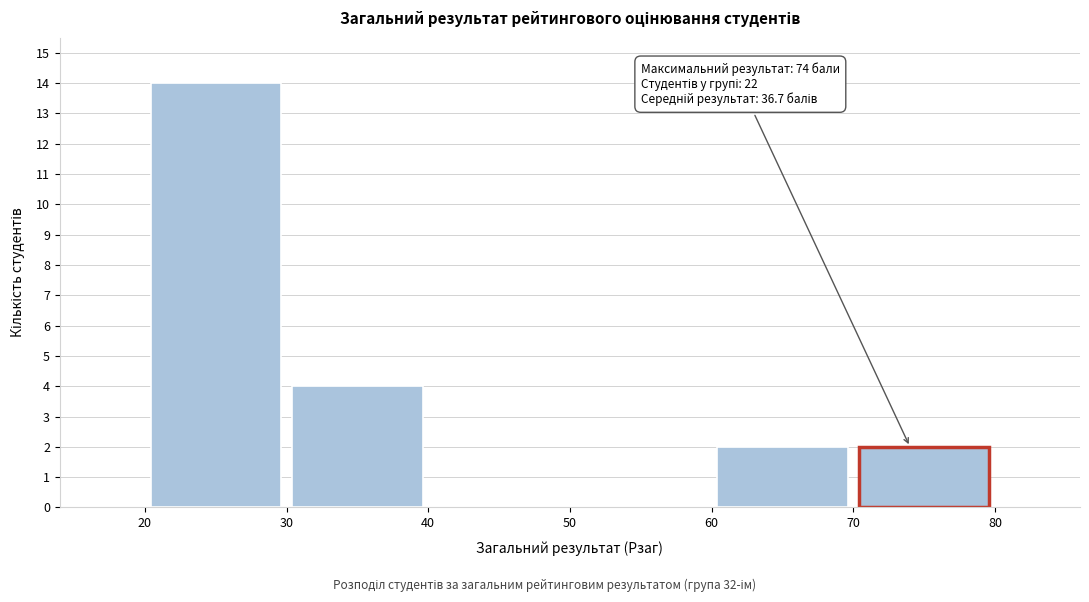

Which range on the x-axis has the tallest bar?

20 to 30